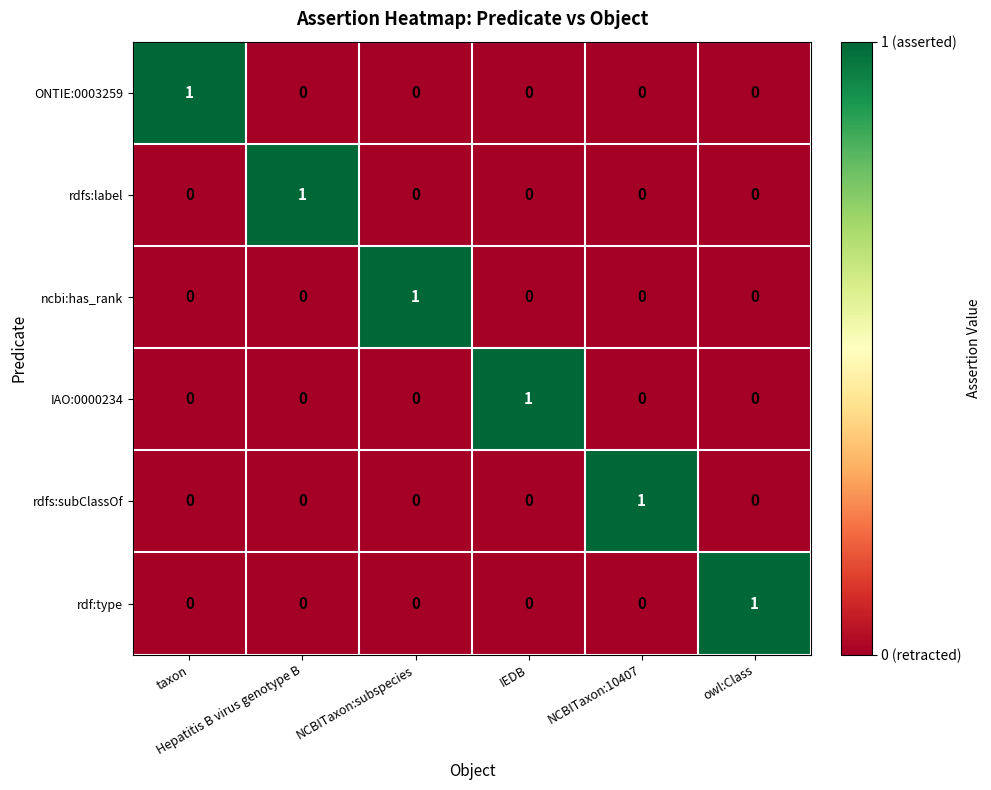

Count the rdf:type values in the range 0 to 1.

6